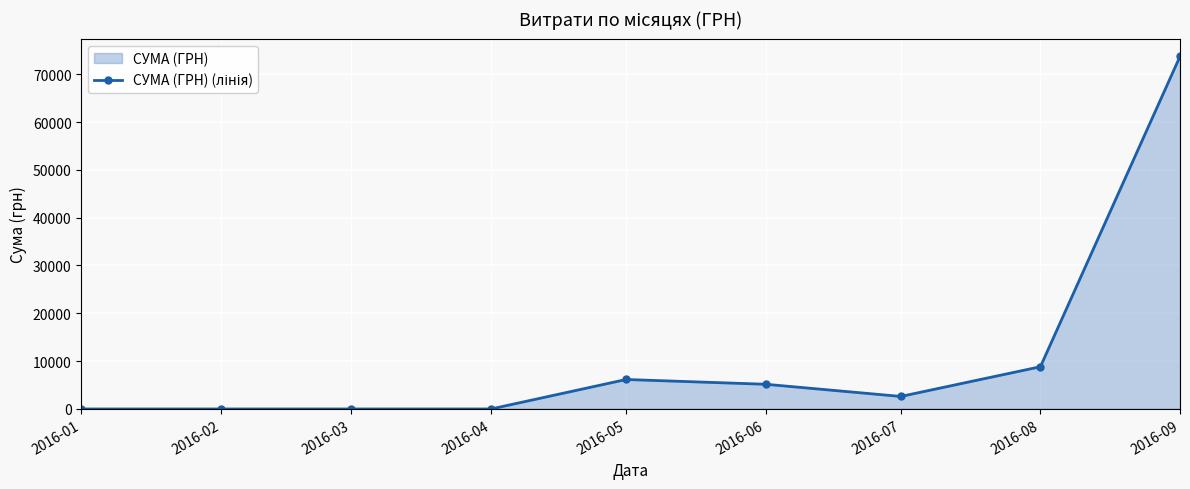

At which label does the data first exceed 2621?

2016-05